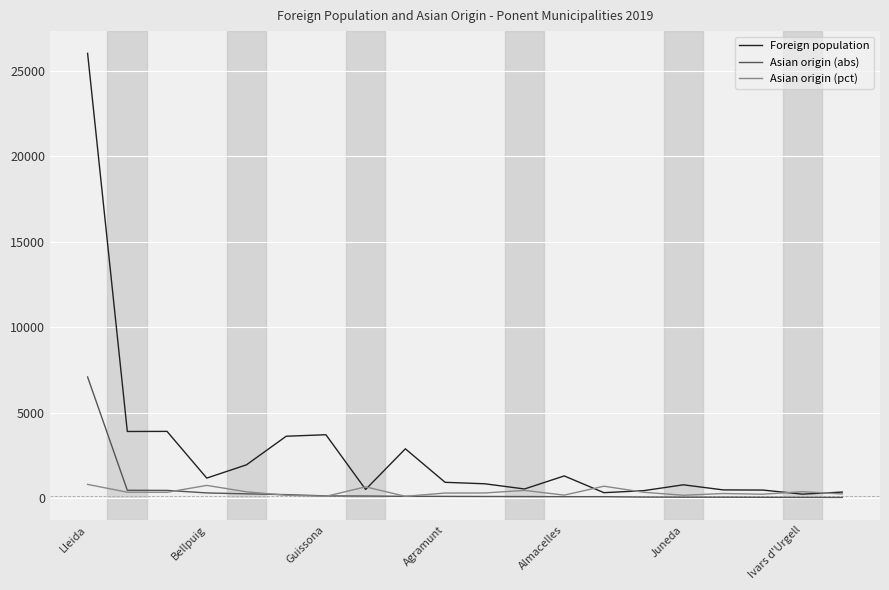

What is the highest value of the Asian origin (pct) series?

791